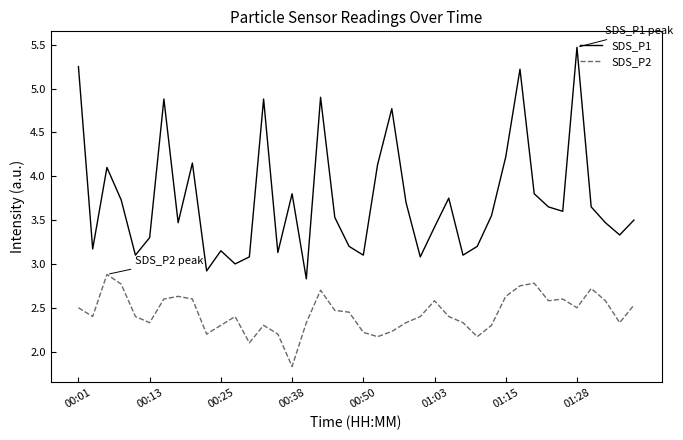

Which series has the widest spread of values?

SDS_P1